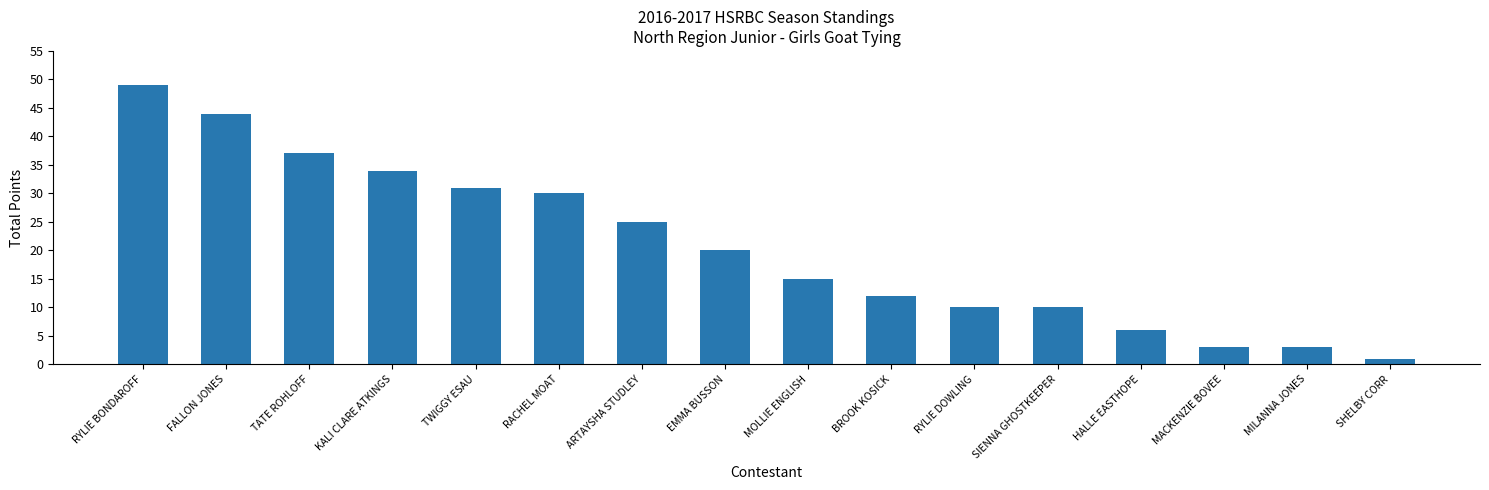

What position from the left is FALLON JONES?

2